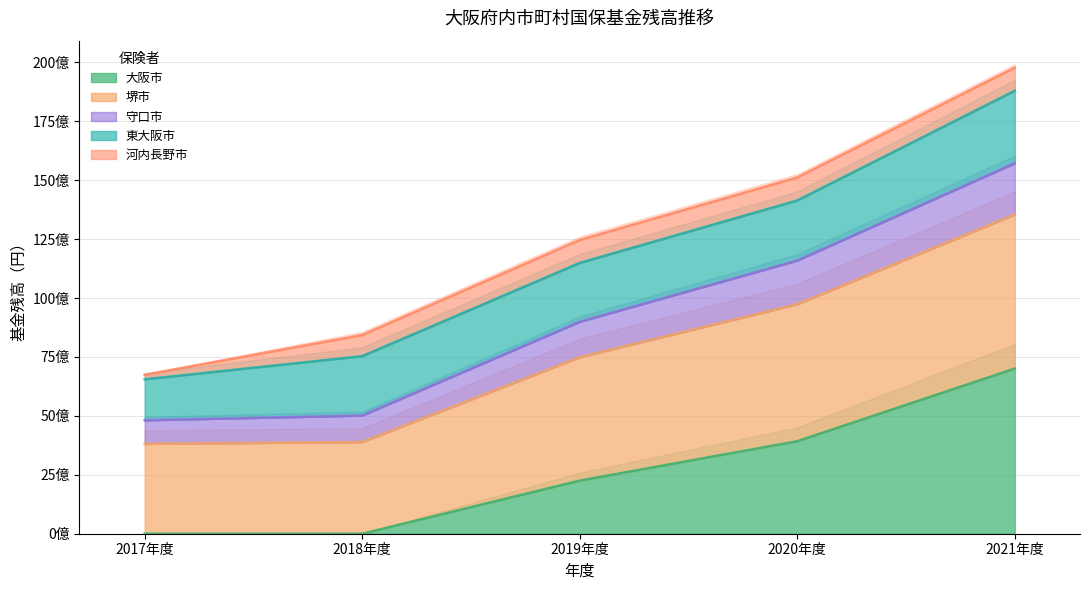

Is it true that 堺市 equals 5746665881 at 2021年度?

False